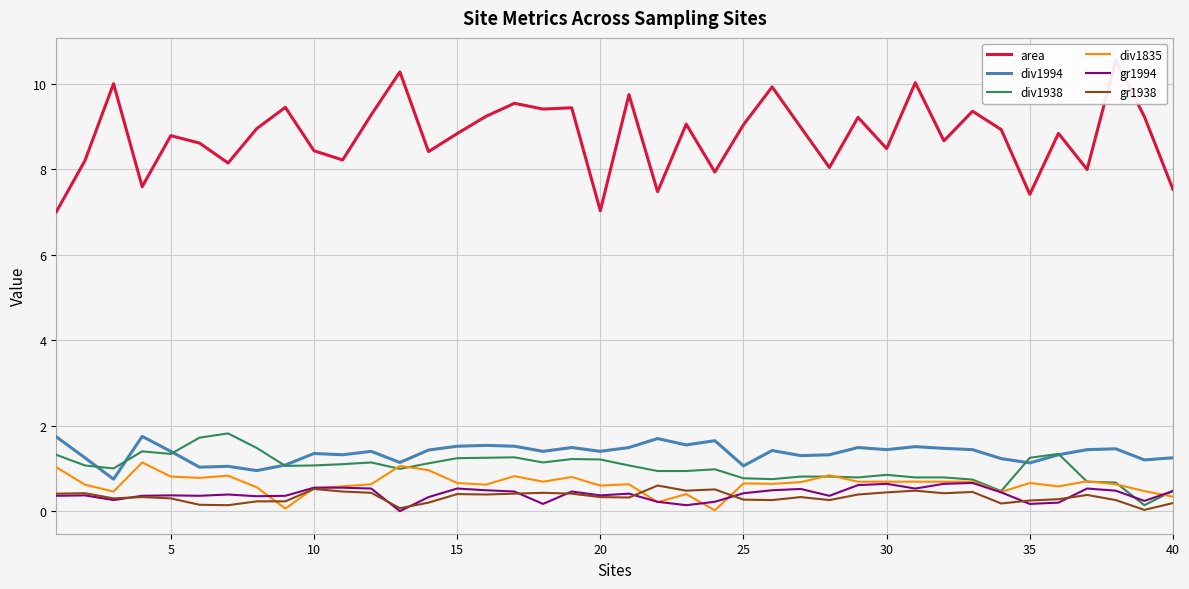

What is the highest value of the div1994 series?

1.8